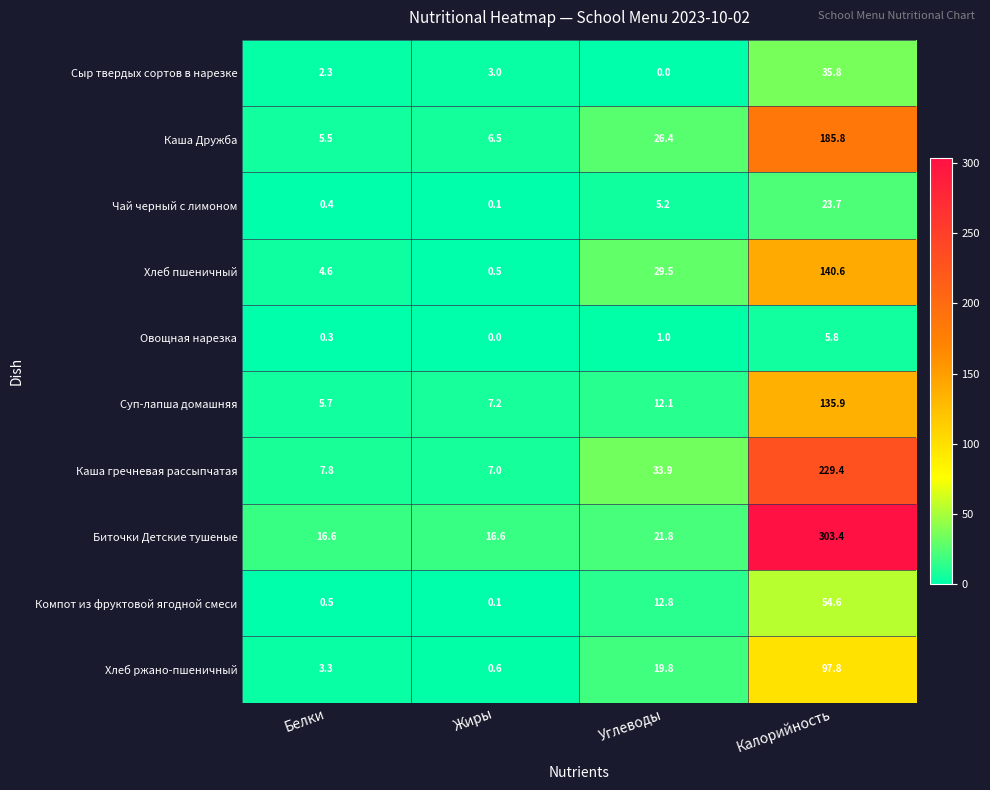

Which category has the highest value in the Суп-лапша домашняя series?

Калорийность